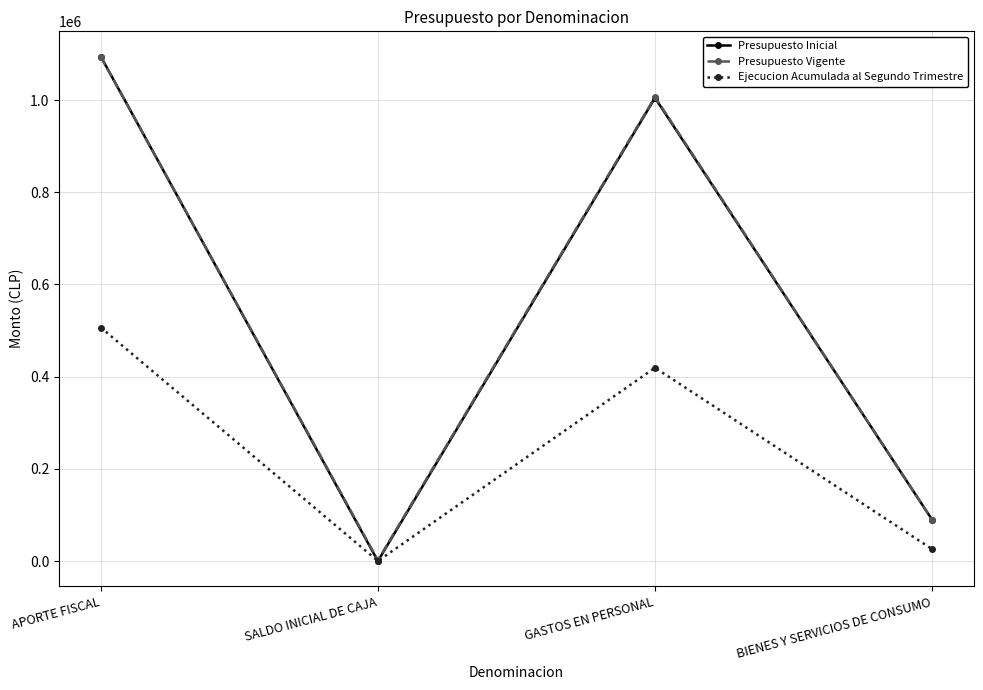

True or false: Presupuesto Inicial has a value of 1004617 at GASTOS EN PERSONAL.

True